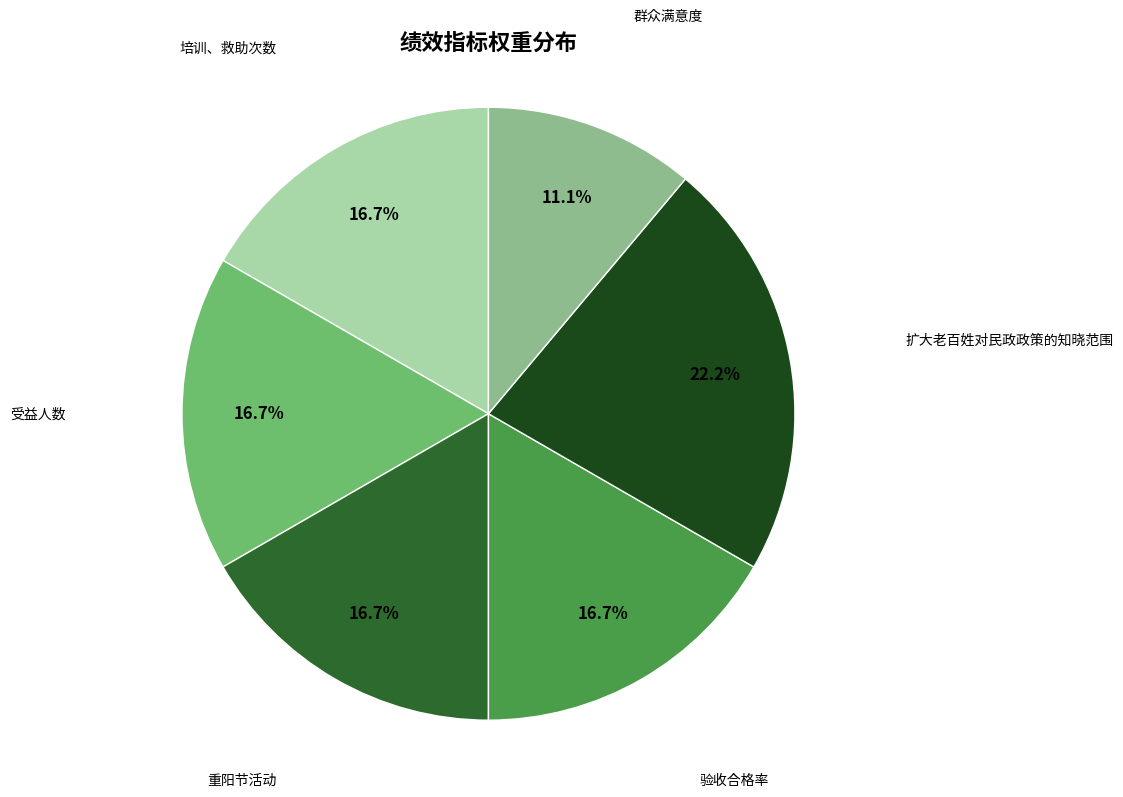

Which slice is the largest?

扩大老百姓对民政政策的知晓范围